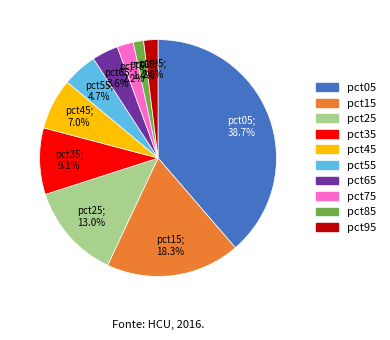

Combined, what portion of the pie is pct75 and pct35?

11.3%